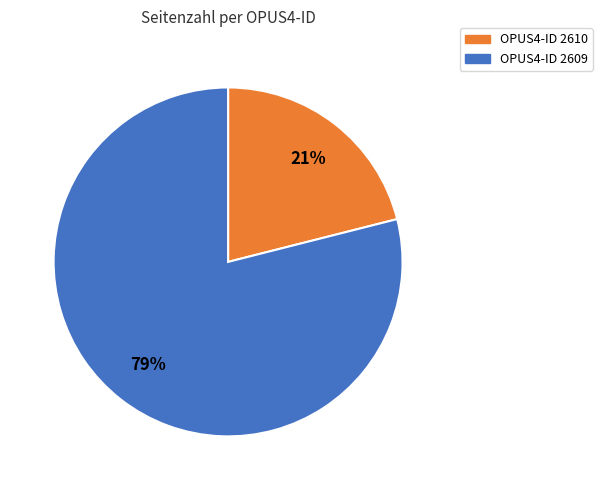

To the nearest percent, what percentage of the pie is OPUS4-ID 2610?

21%